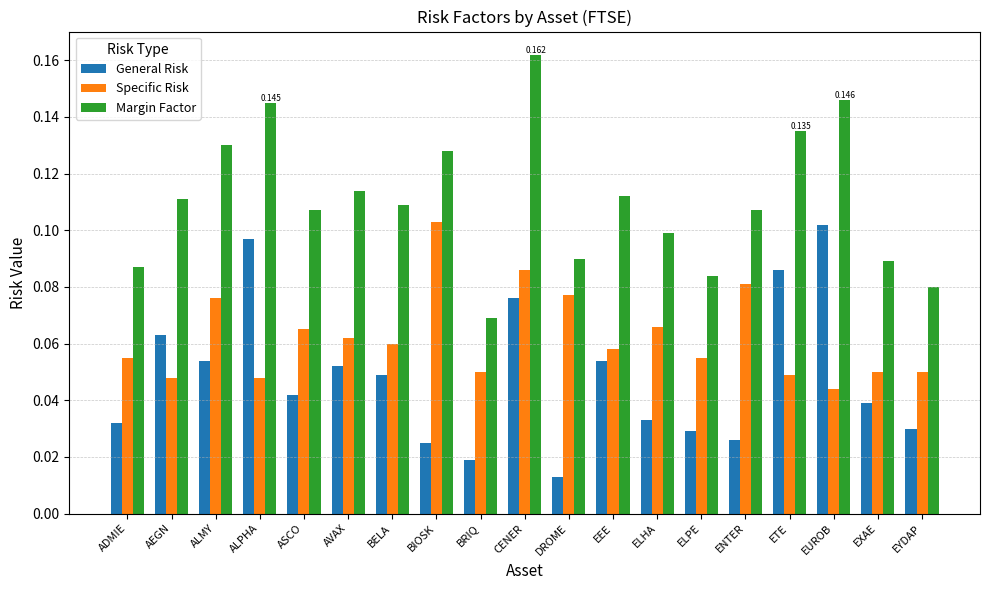

Rank the series at AVAX from lowest to highest value.

General Risk, Specific Risk, Margin Factor